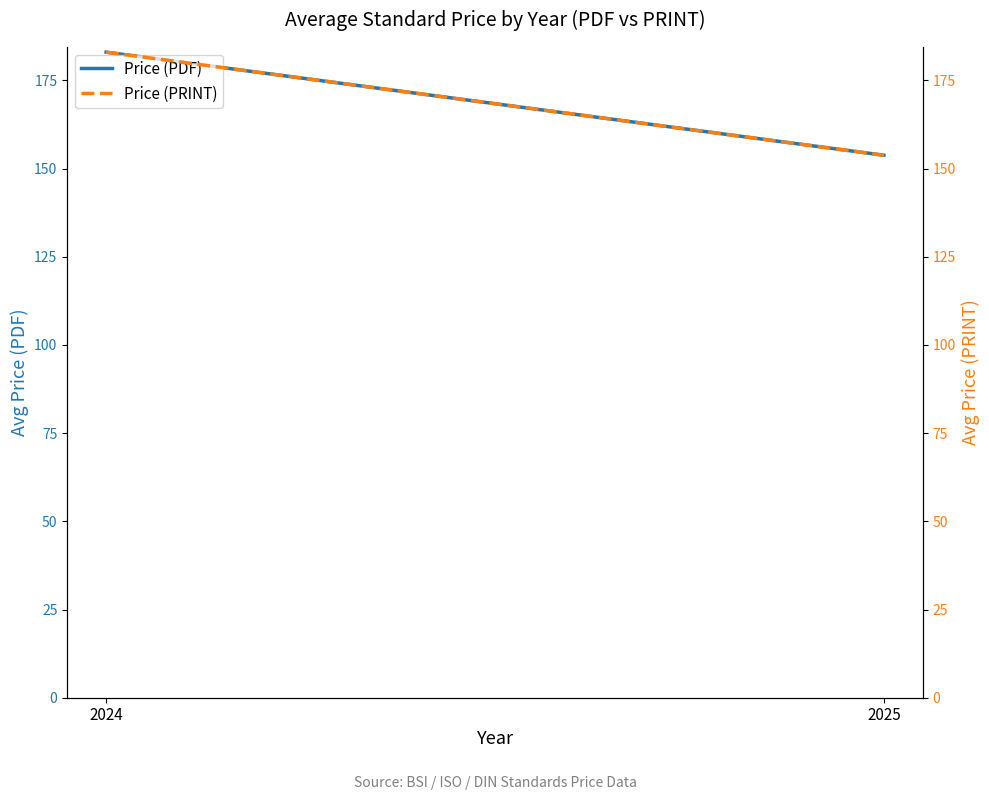

Is the value of Price (PRINT) at 2025 greater than the value of Price (PDF) at 2024?

No